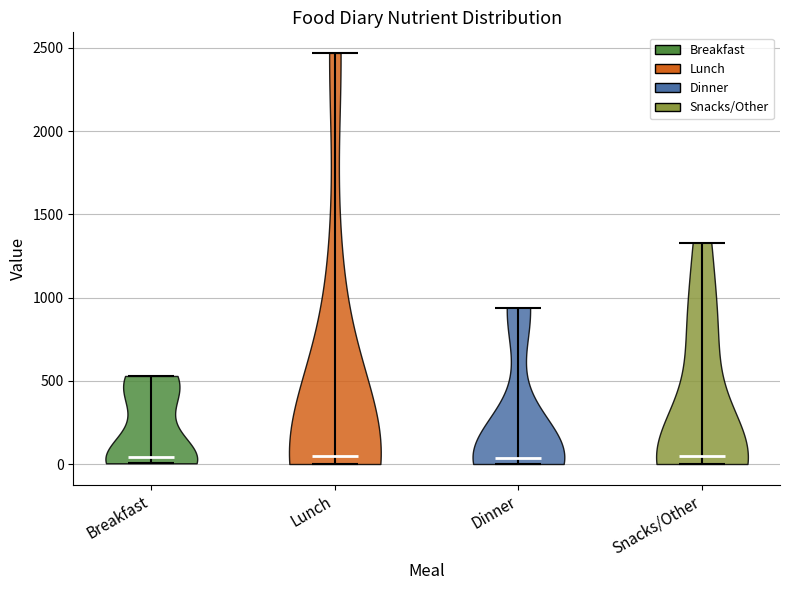

Reading left to right, read every violin against the y-axis: where its median line is, and the lowest and highest points it reaches. The values are not printed on the chart, so give them approximately, as read against the axis.

Breakfast: median line 50, lowest point 0, highest point 550
Lunch: median line 50, lowest point 0, highest point 2450
Dinner: median line 50, lowest point 0, highest point 950
Snacks/Other: median line 50, lowest point 0, highest point 1350